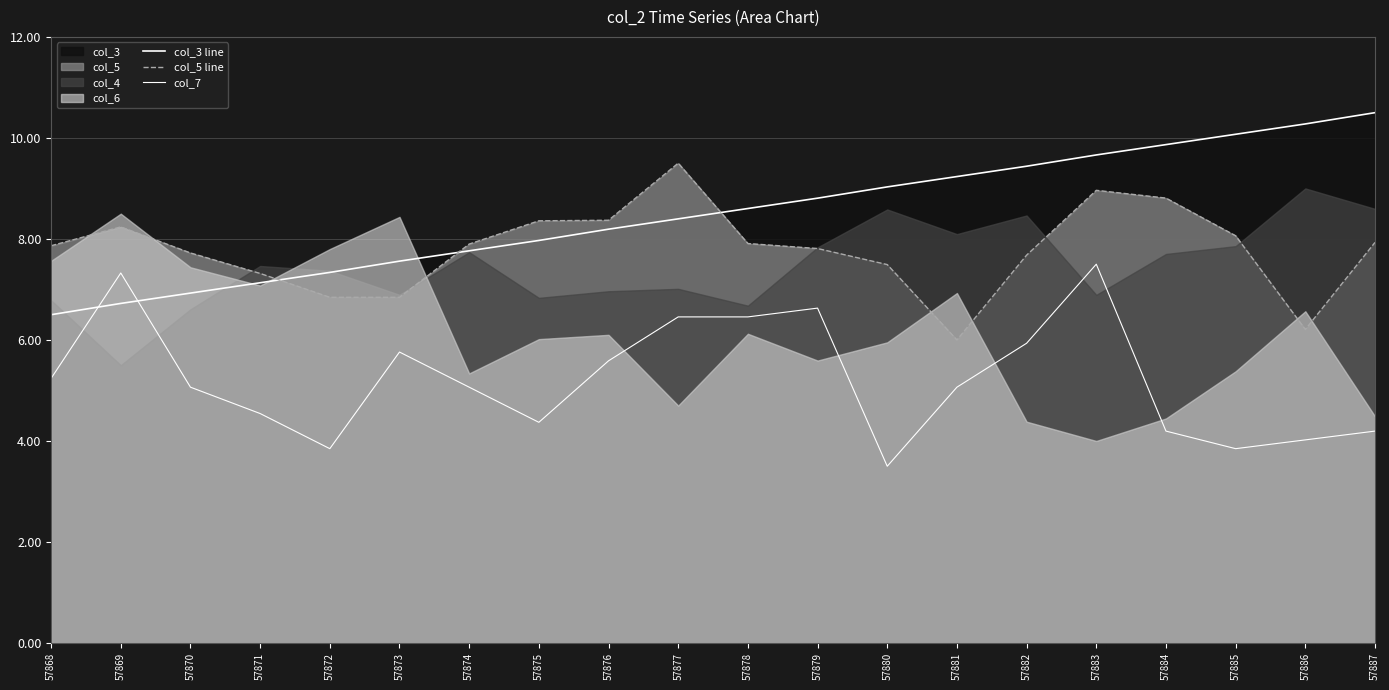

How many categories are shown in the chart?

20